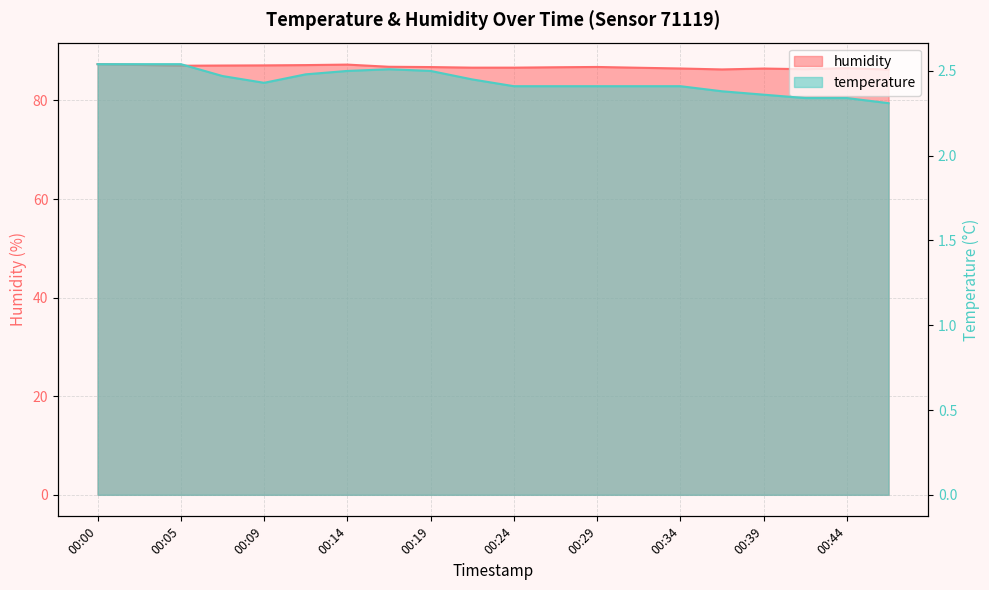

Rank the series by their average value, from lowest to highest.

temperature, humidity